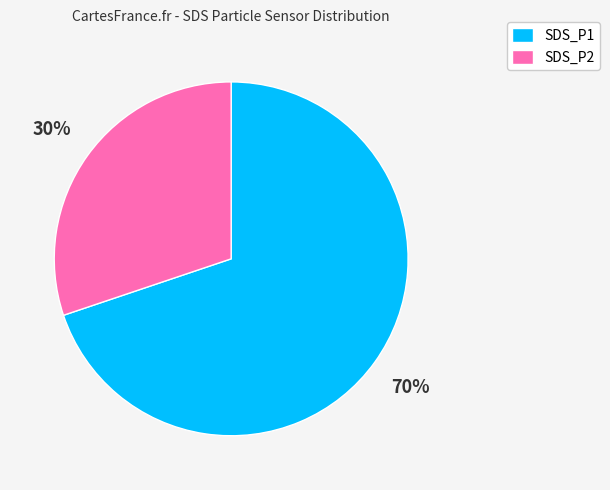

Which slice is the largest?

SDS_P1